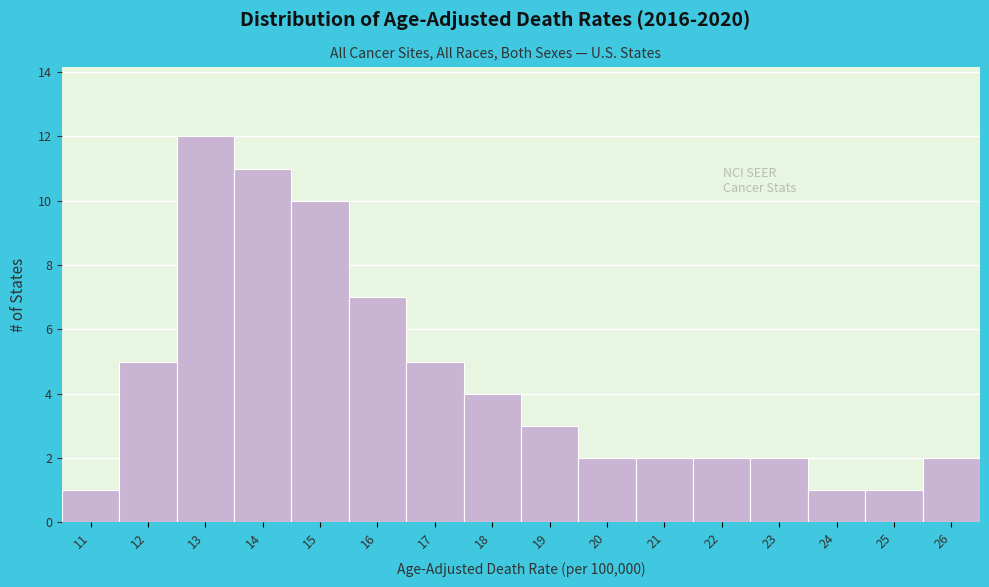

Reading left to right, transcribe all the data shown in this chart.

1	5	12	11	10	7	5	4	3	2	2	2	2	1	1	2